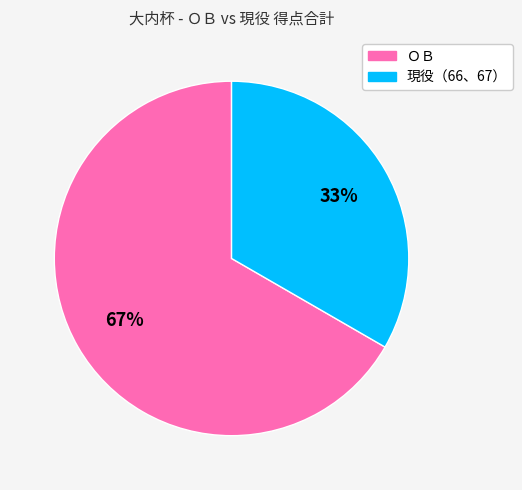

To the nearest percent, what is the average slice percentage?

50%